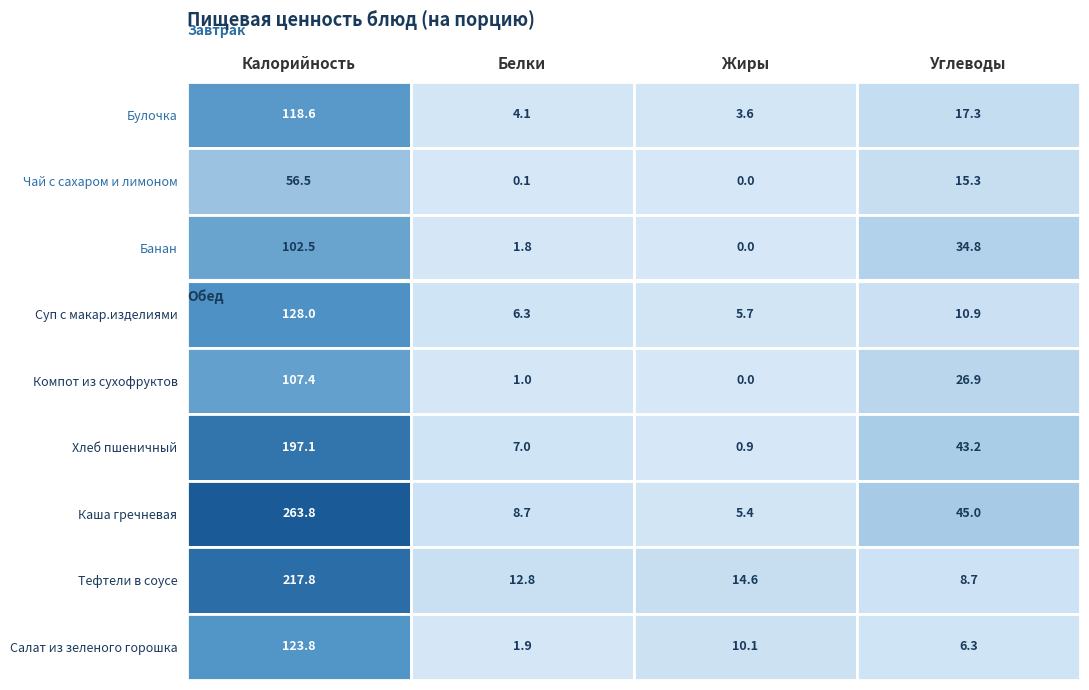

Which series has the largest range (max minus min)?

Каша гречневая